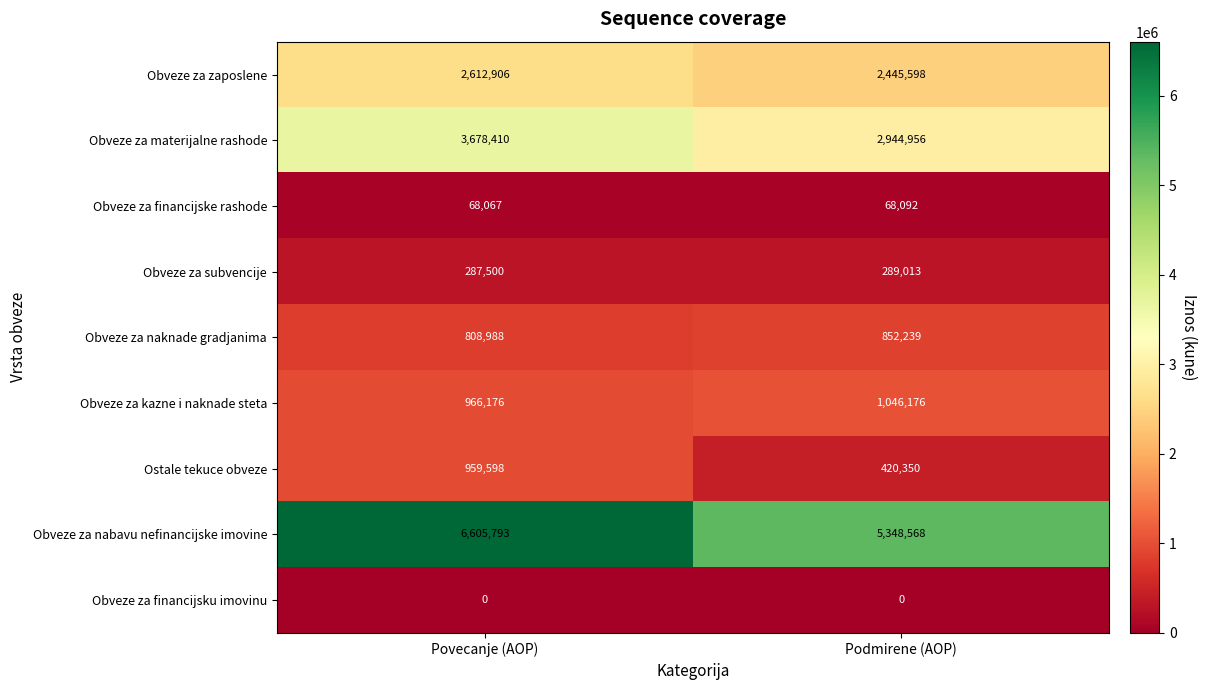

Reading left to right, list all the values displayed in this chart.

Obveze za zaposlene: 2612906	2445598
Obveze za materijalne rashode: 3678410	2944956
Obveze za financijske rashode: 68067	68092
Obveze za subvencije: 287500	289013
Obveze za naknade gradjanima: 808988	852239
Obveze za kazne i naknade steta: 966176	1046176
Ostale tekuce obveze: 959598	420350
Obveze za nabavu nefinancijske imovine: 6605793	5348568
Obveze za financijsku imovinu: 0	0